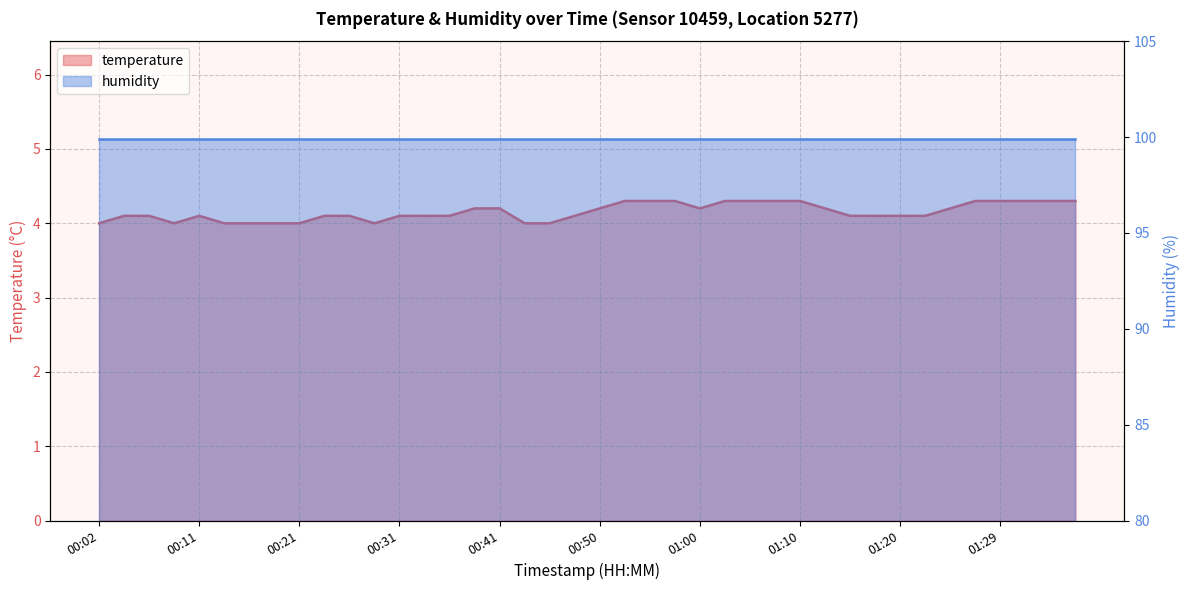

Reading left to right, transcribe all the data shown in this chart.

00:02=4.0	00:04=4.1	00:07=4.1	00:09=4.0	00:11=4.1	00:14=4.0	00:16=4.0	00:19=4.0	00:21=4.0	00:24=4.1	00:26=4.1	00:28=4.0	00:31=4.1	00:33=4.1	00:36=4.1	00:38=4.2	00:41=4.2	00:43=4.0	00:45=4.0	00:48=4.1	00:50=4.2	00:53=4.3	00:55=4.3	00:58=4.3	01:00=4.2	01:03=4.3	01:05=4.3	01:07=4.3	01:10=4.3	01:12=4.2	01:15=4.1	01:17=4.1	01:20=4.1	01:22=4.1	01:24=4.2	01:27=4.3	01:29=4.3	01:32=4.3	01:34=4.3	01:37=4.3